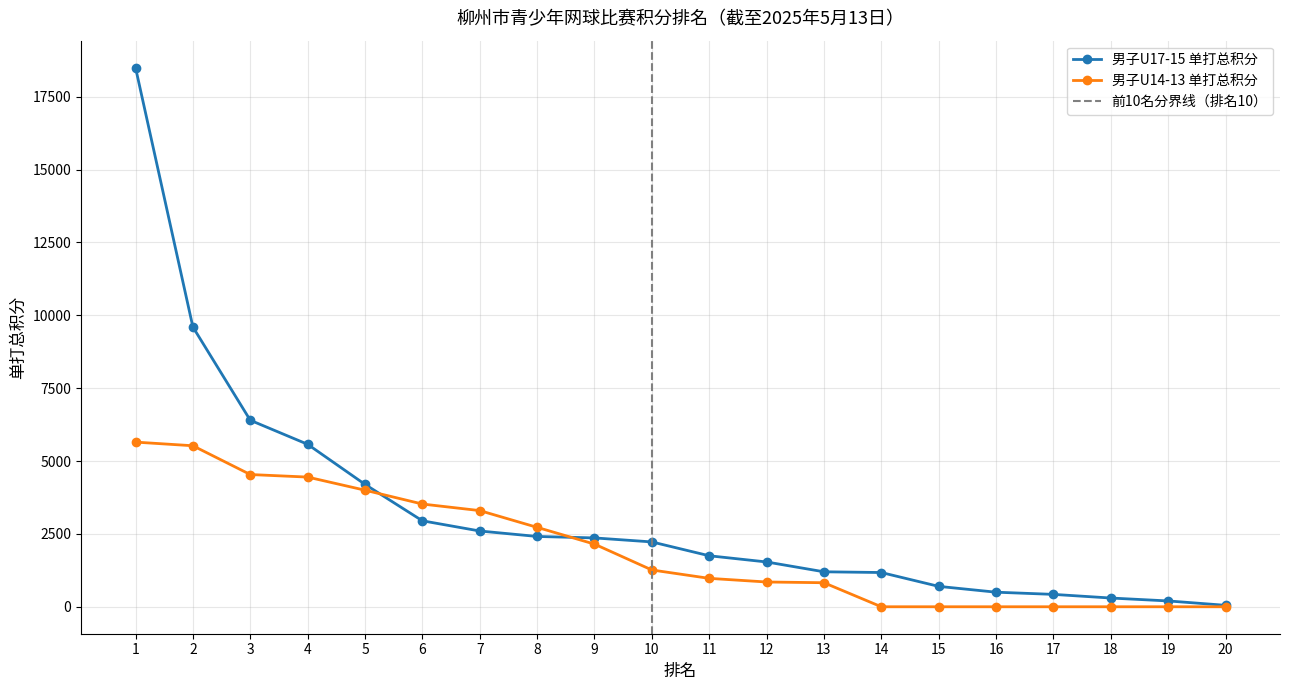

Which series changed the most between 7 and 15?

男子U14-13 单打总积分